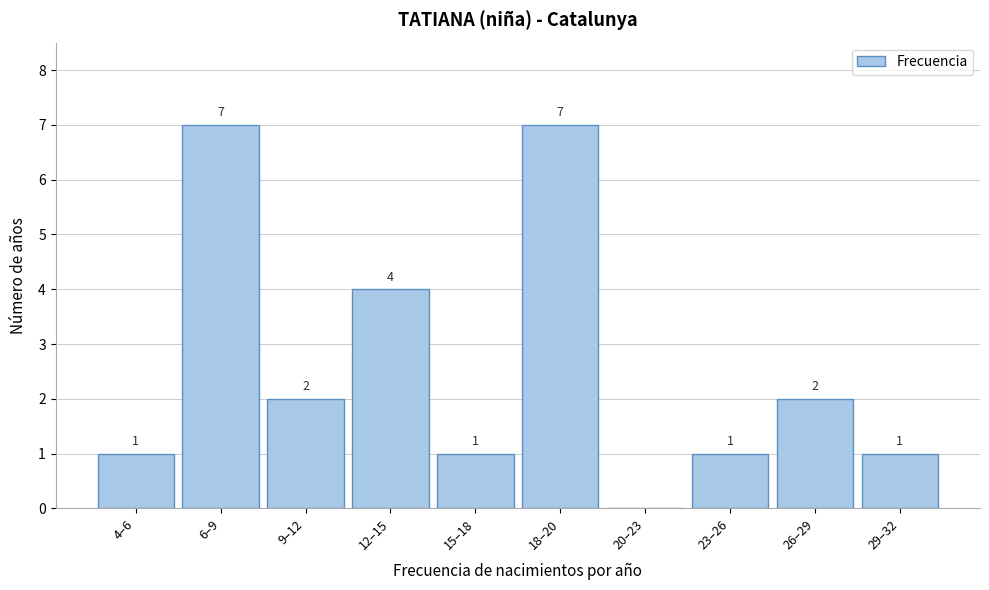

Reading left to right, what are all the values shown in this chart?

4–6=1	6–9=7	9–12=2	12–15=4	15–18=1	18–20=7	20–23=0	23–26=1	26–29=2	29–32=1